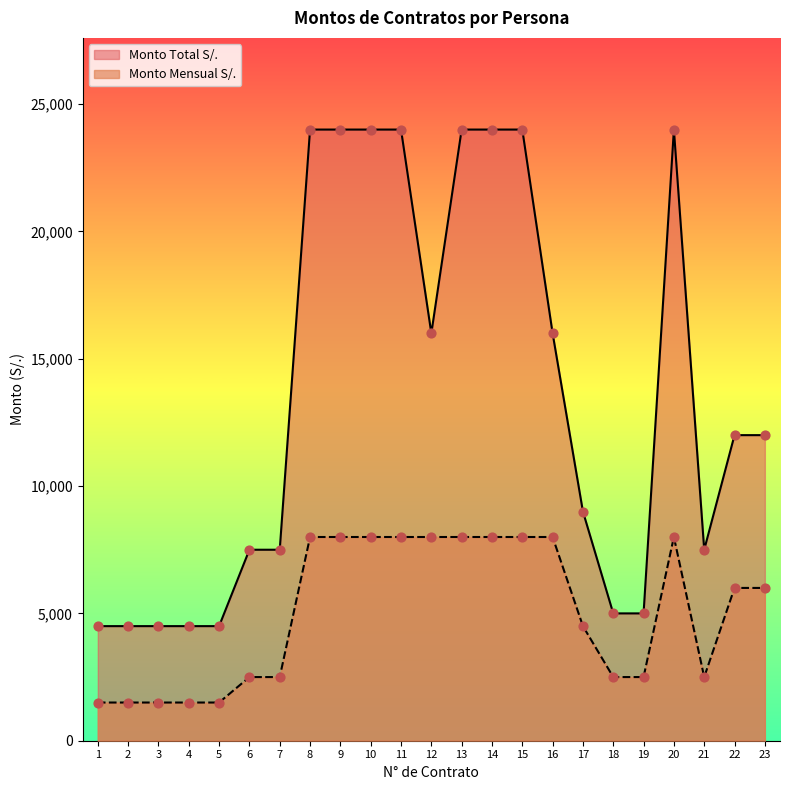

Which series contains the lowest Y value?

Monto Mensual S/.